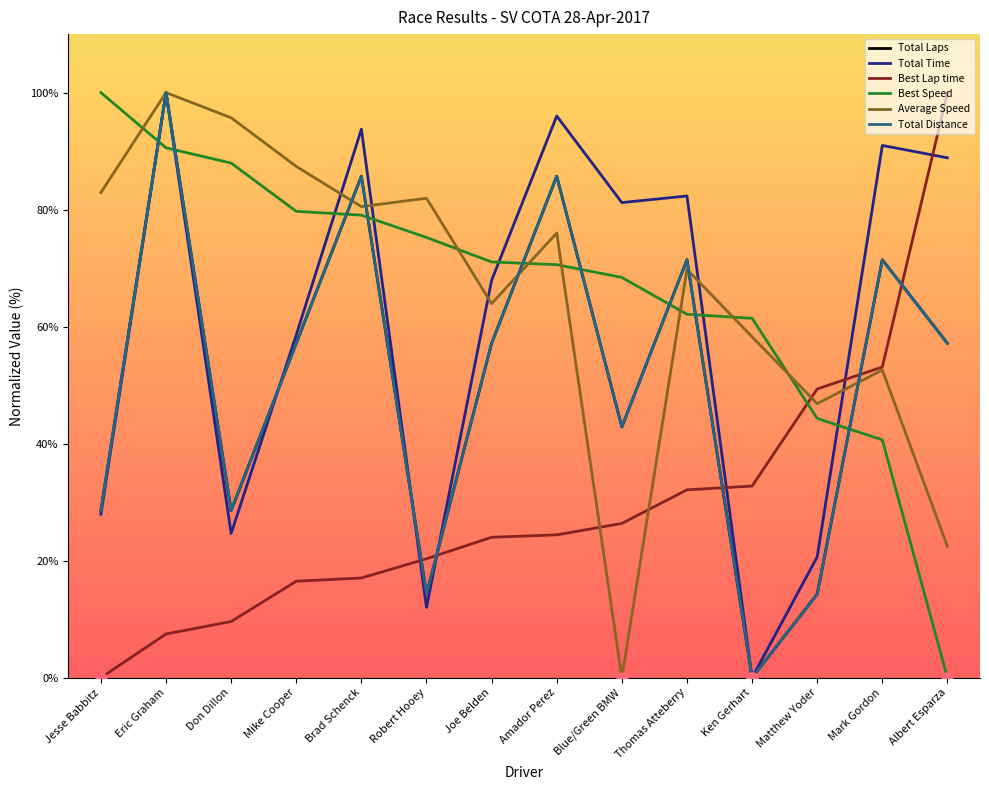

Which series has the largest total across all categories?

Best Speed